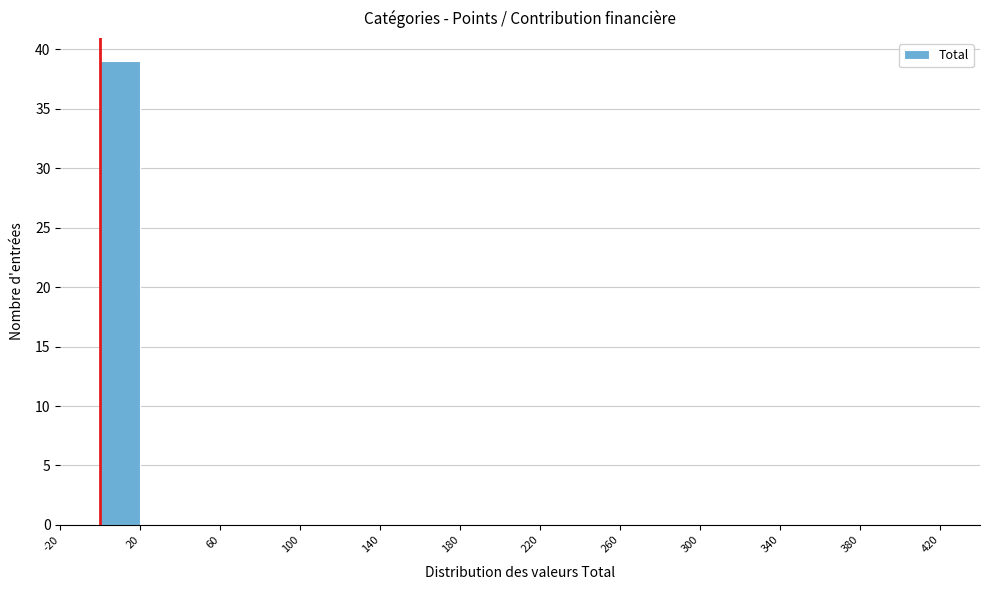

Reading left to right, list every bar in this chart as the range it spans on the x-axis followed by its height. The values are not printed on the chart, so give them approximately, as read against the axis.

-20 to 0: 0
0 to 20: 39
20 to 40: 0
40 to 60: 0
60 to 80: 0
80 to 100: 0
100 to 120: 0
120 to 140: 0
140 to 160: 0
160 to 180: 0
180 to 200: 0
200 to 220: 0
220 to 240: 0
240 to 260: 0
260 to 280: 0
280 to 300: 0
300 to 320: 0
320 to 340: 0
340 to 360: 0
360 to 380: 0
380 to 400: 0
400 to 420: 0
420 to 440: 0